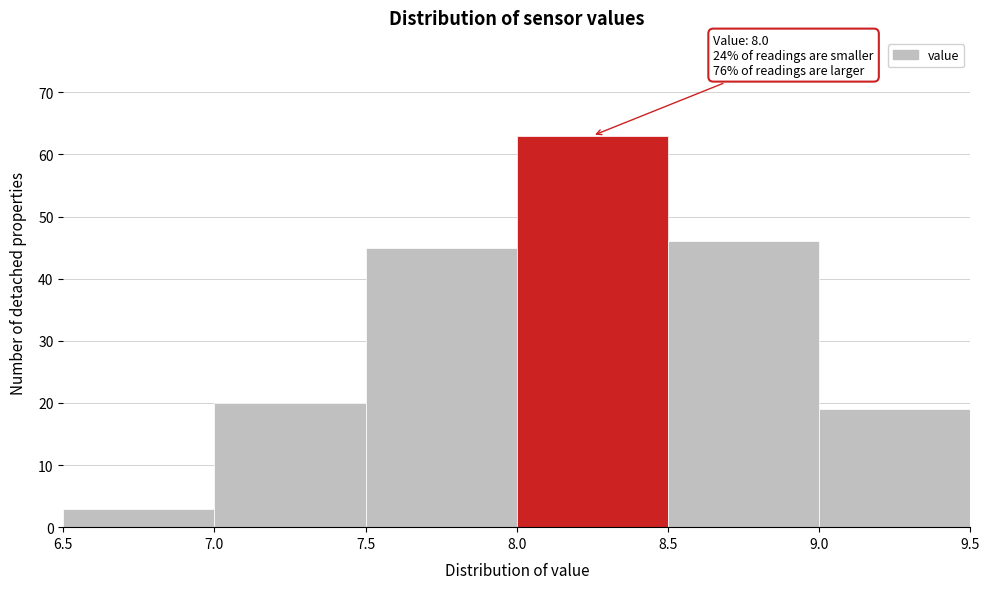

Over which range of the x-axis is the bar tallest?

8.0 to 8.5